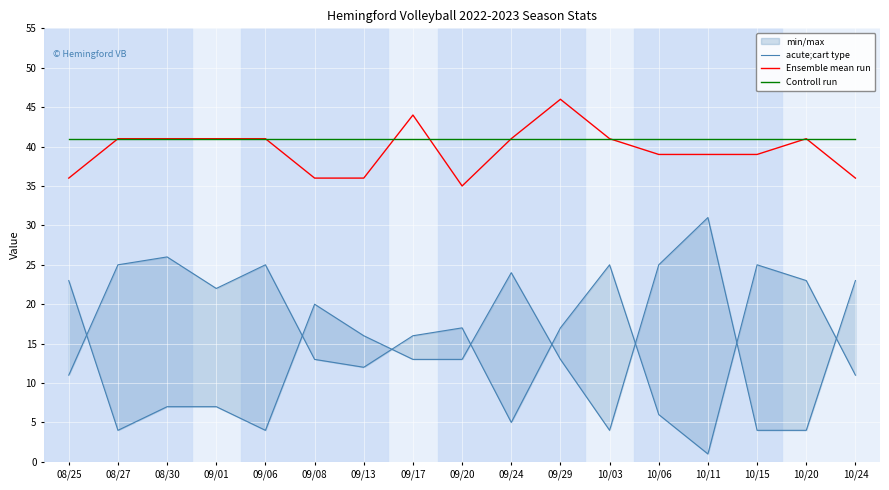

What is the value of the Ensemble mean run point at the 13th from the left?

39